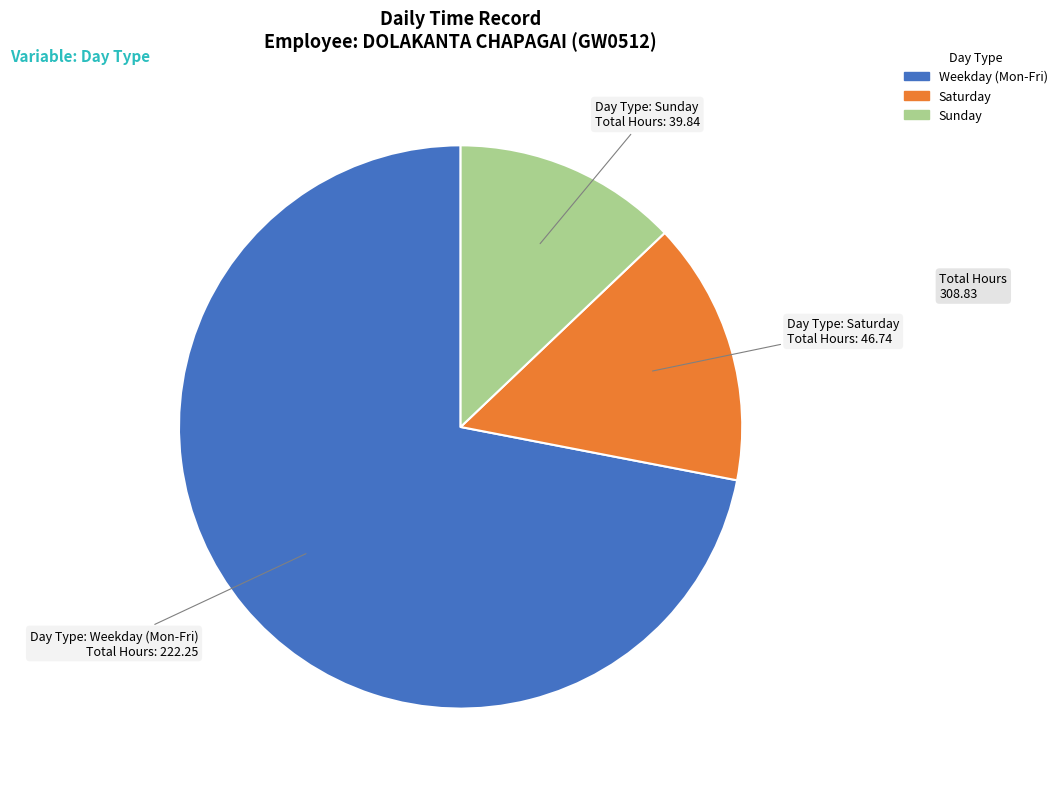

Does any single category account for the majority?

Yes